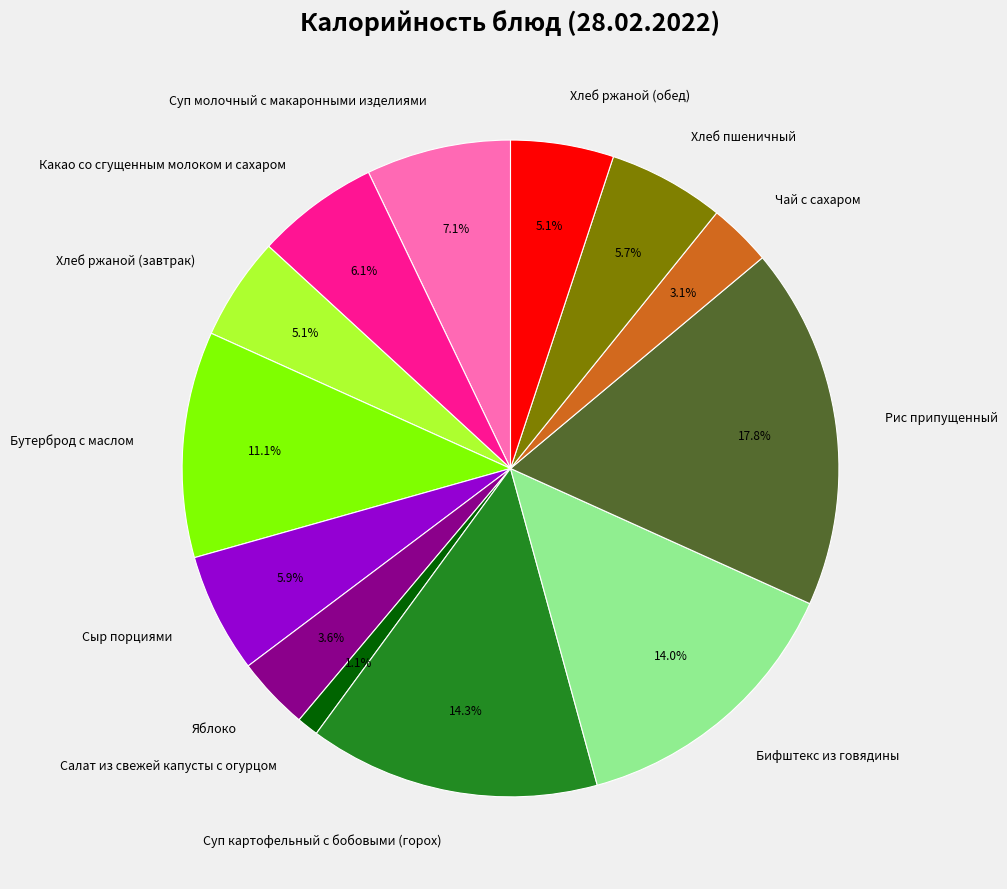

Do Яблоко and Сыр порциями together represent more than half of the pie?

No